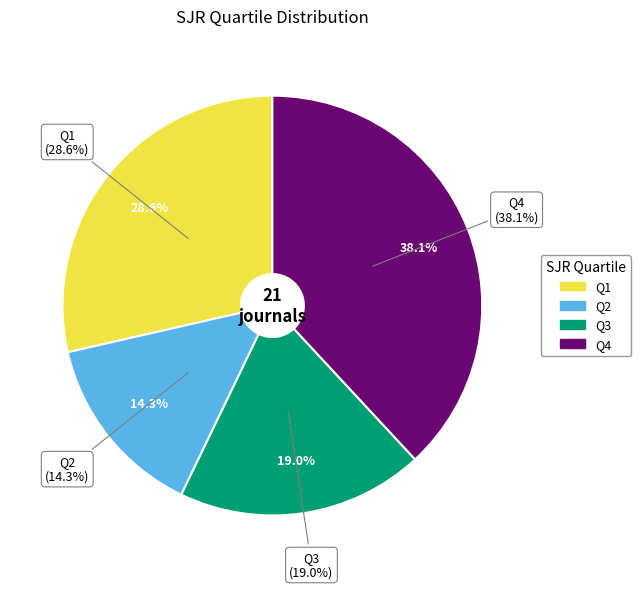

To the nearest percent, what portion does Q4 represent?

38%